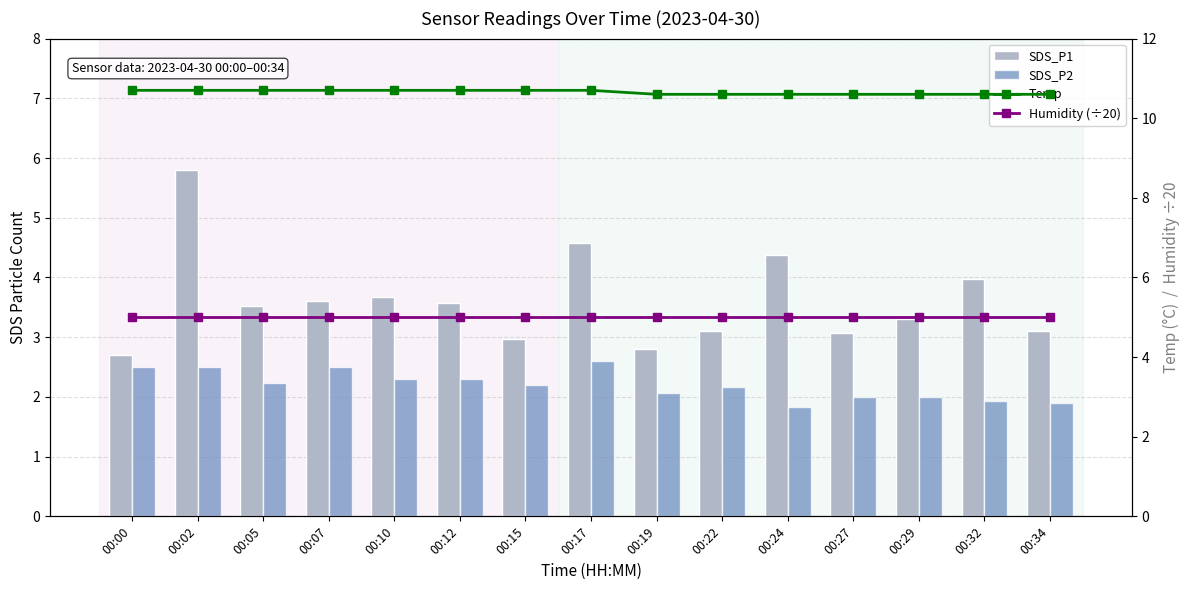

What is the lowest value of the Temp series?

10.6